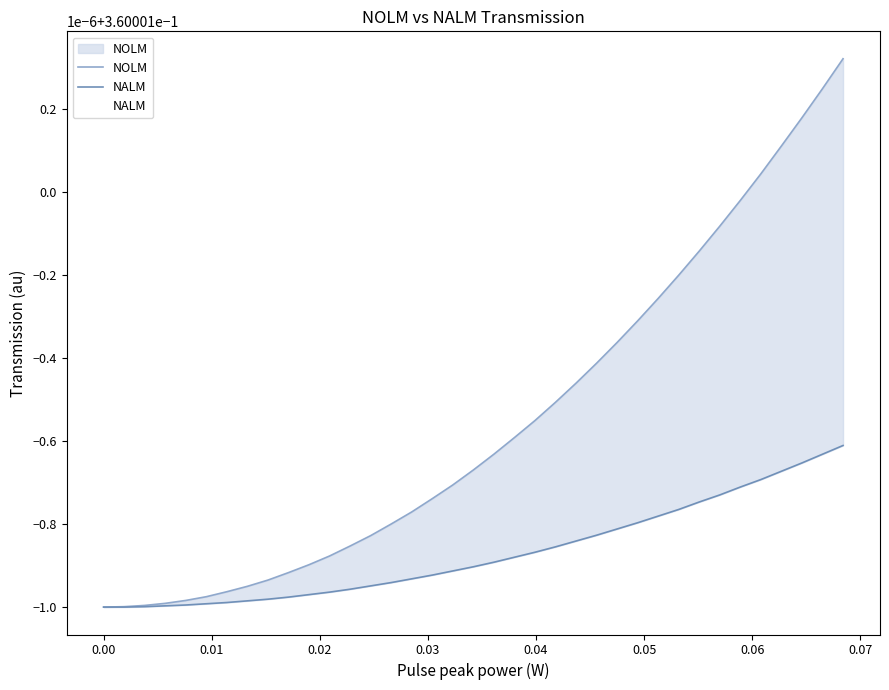

True or false: NOLM and NALM cross at least once.

False